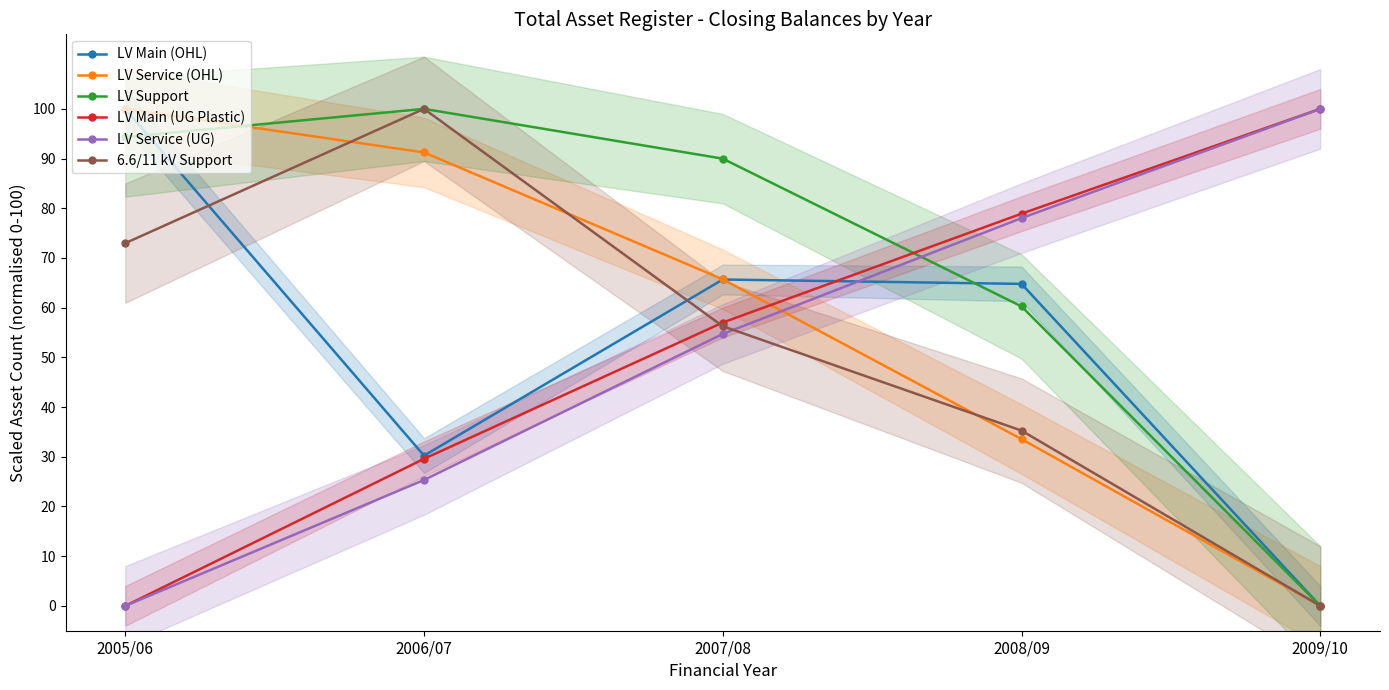

Which series changed the most between 2005/06 and 2008/09?

LV Main (UG Plastic)